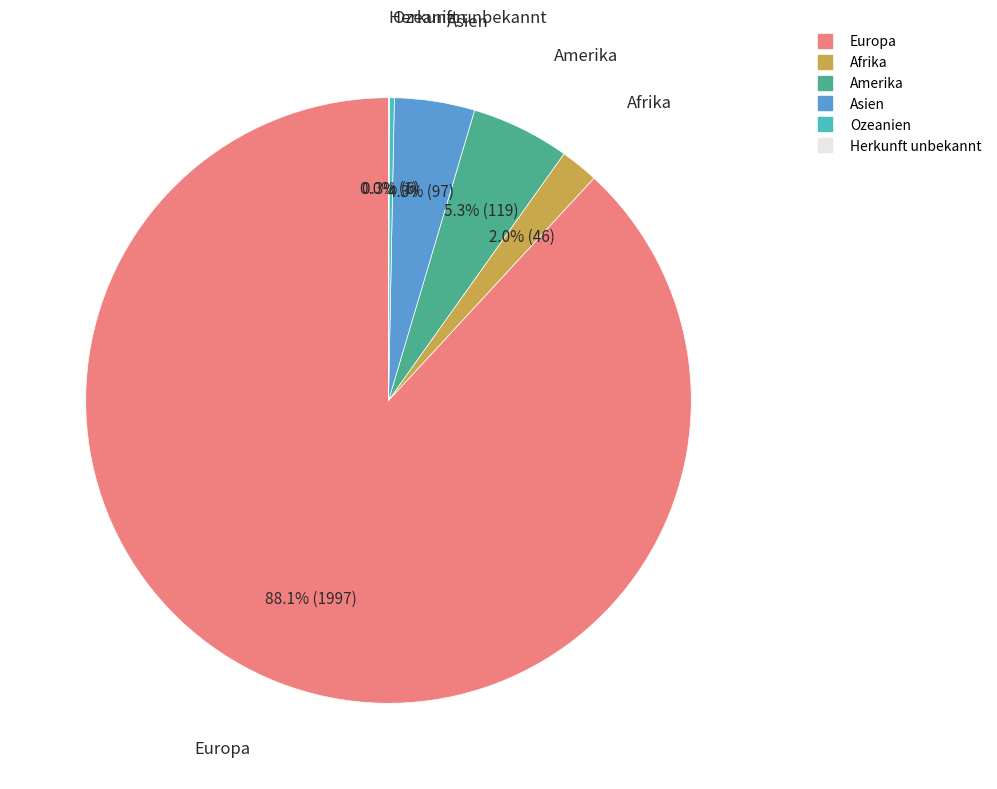

Which category has the biggest portion of the pie?

Europa